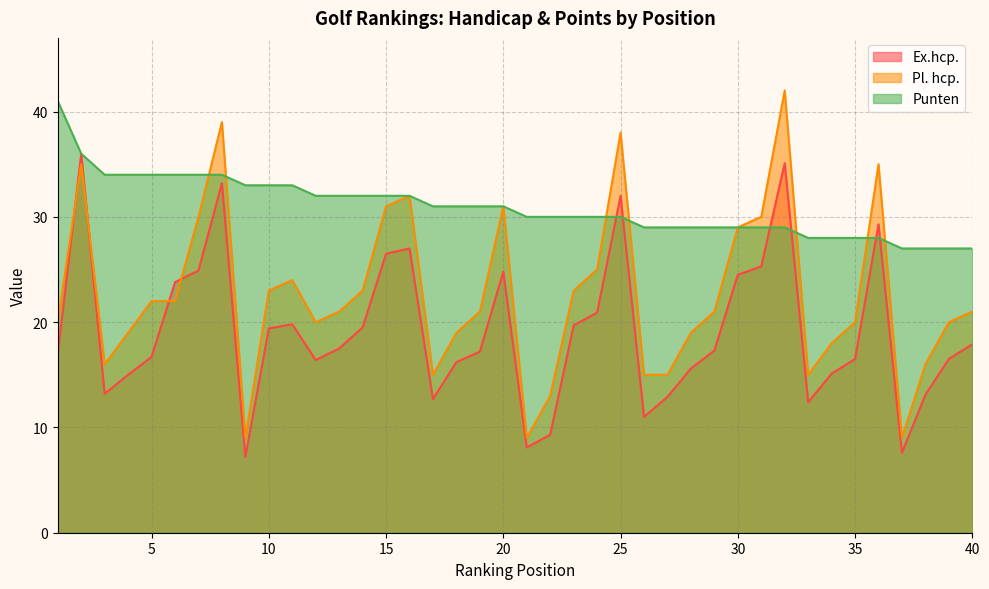

Does the chart have visible grid lines?

Yes